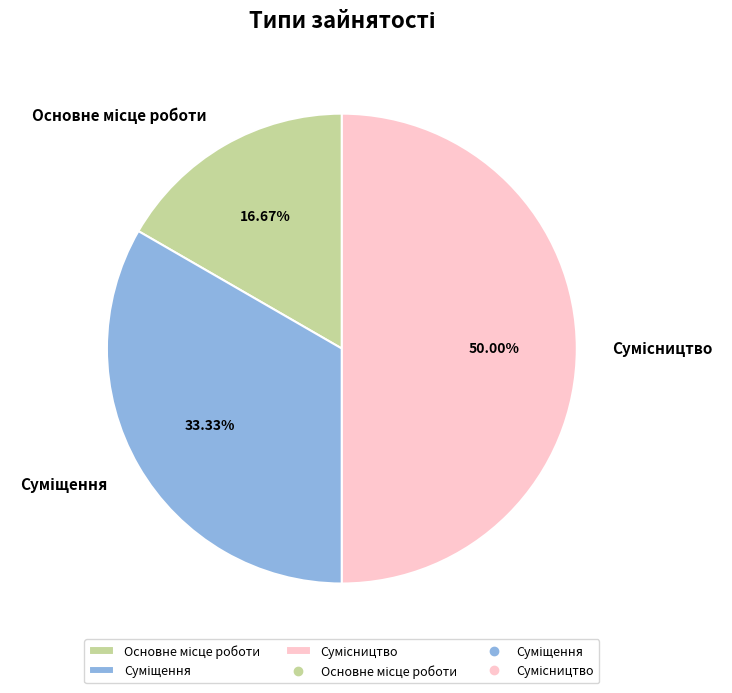

How many segments does this pie chart have?

3